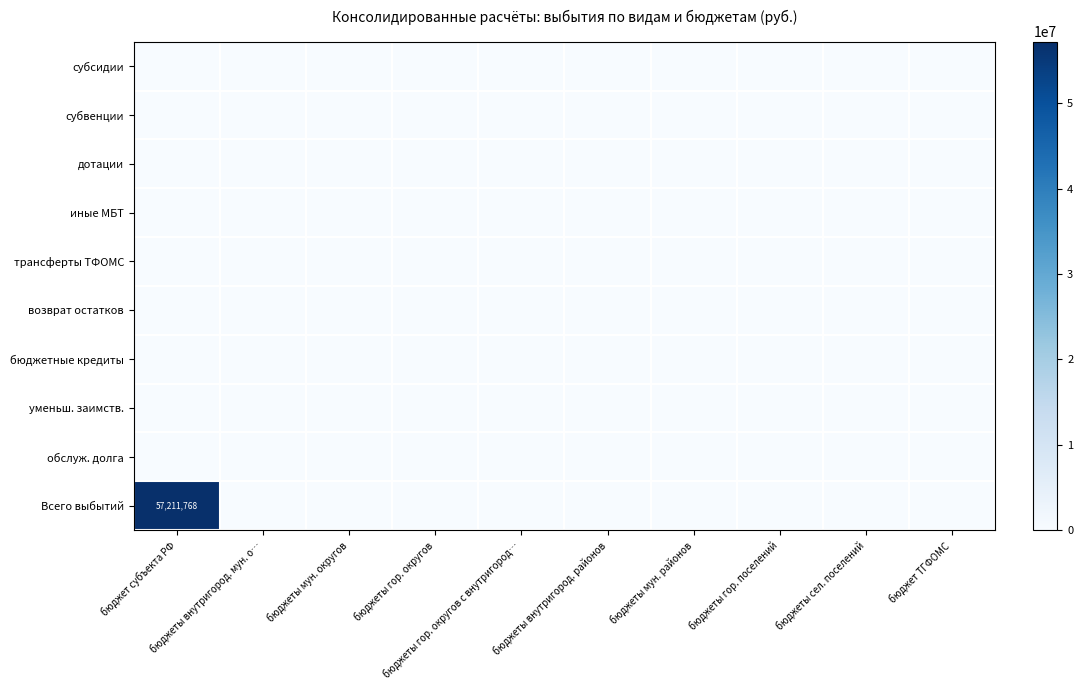

What is the average value of the Всего выбытий series?

5721176.8